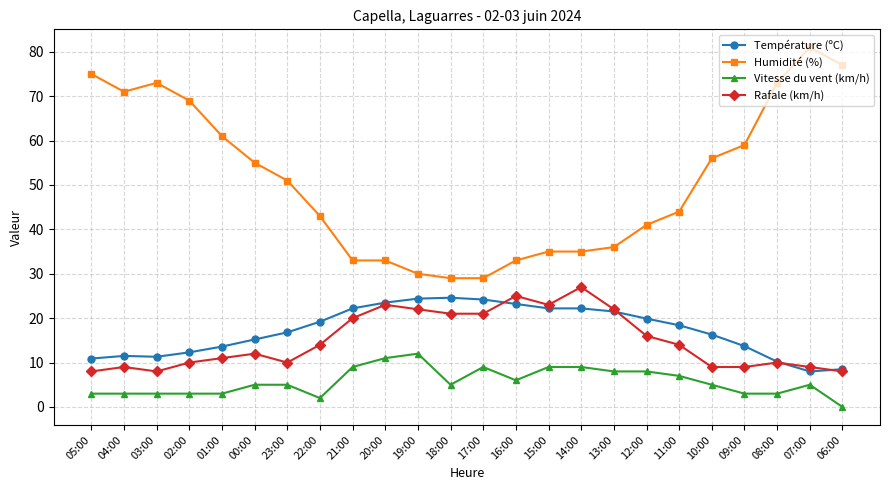

What is the value of the Rafale (km/h) point at the 23rd from the left?

9.0